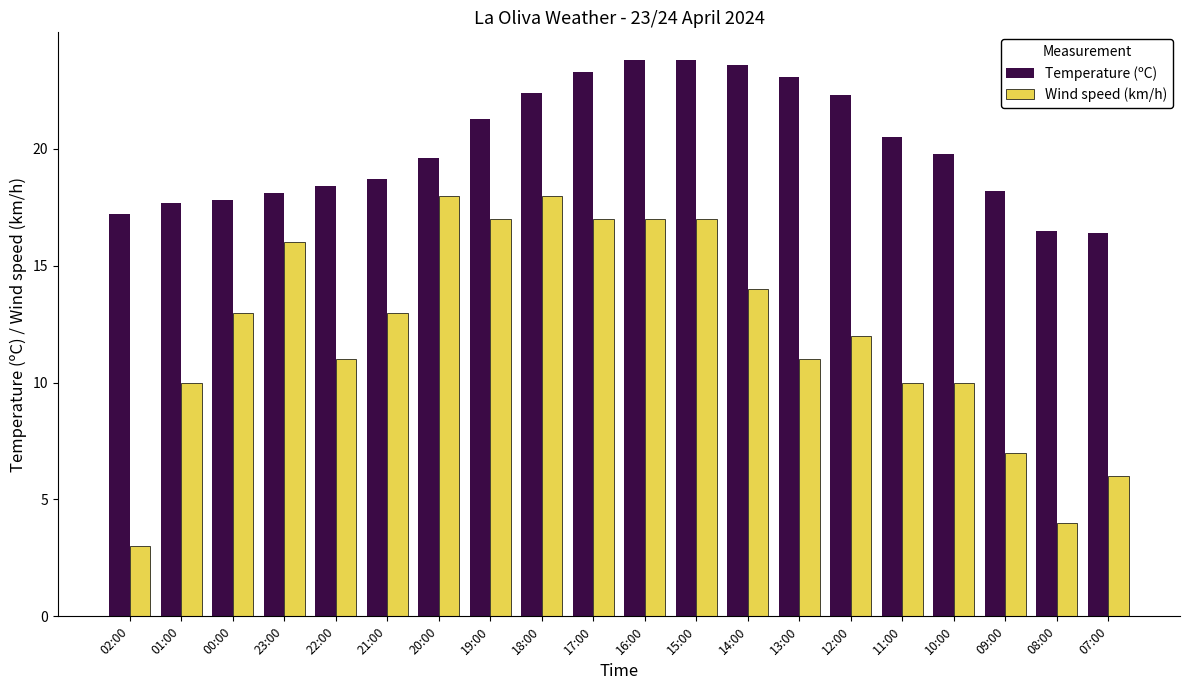

What position from the right is 22:00?

16